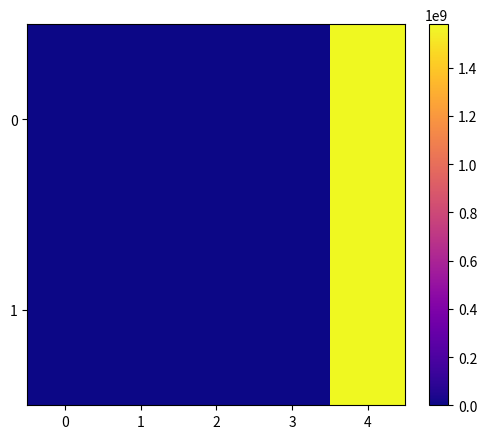

Reading left to right, what are all the values shown in this chart?

0: 0=-1.0	1=3.0	2=1.0	3=0.1	4=1579891069.0
1: 0=1.0	1=4.0	2=1.0	3=0.1	4=1579795988.0